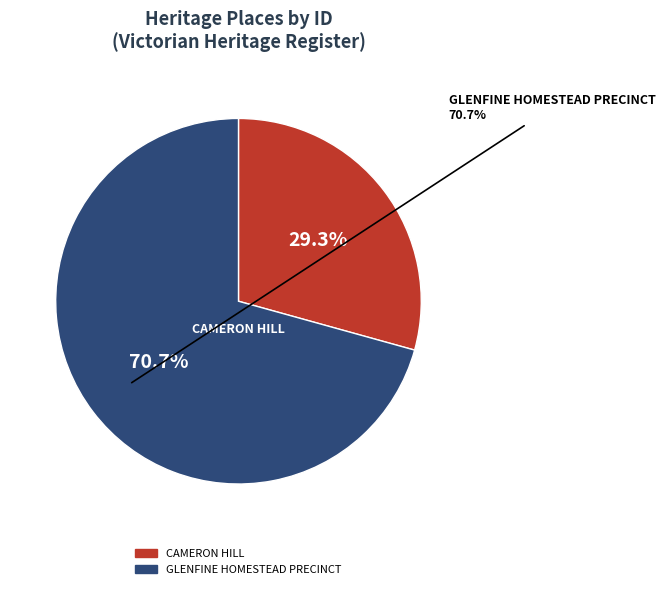

To the nearest percent, what is the average slice percentage?

50%